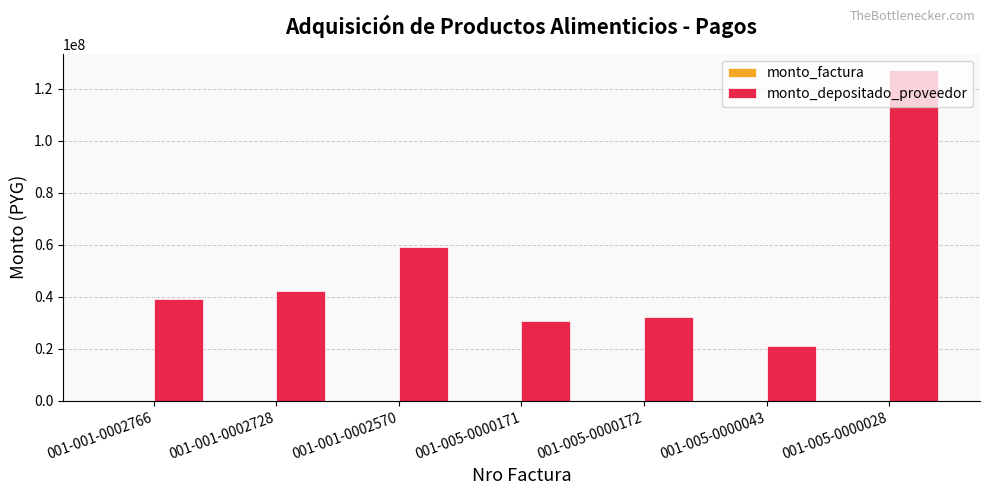

Which series has the widest spread of values?

monto_depositado_proveedor